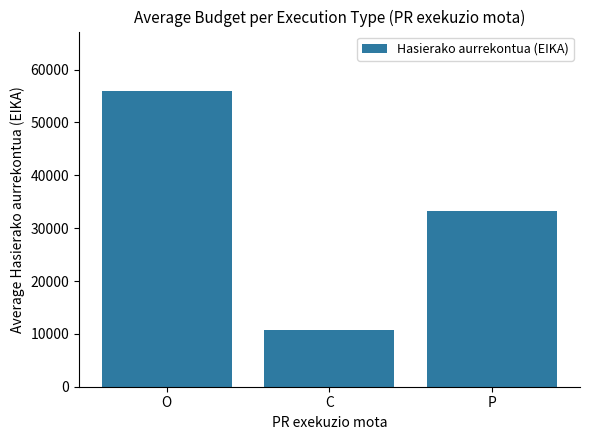

At which category does the chart reach its minimum across all series?

C